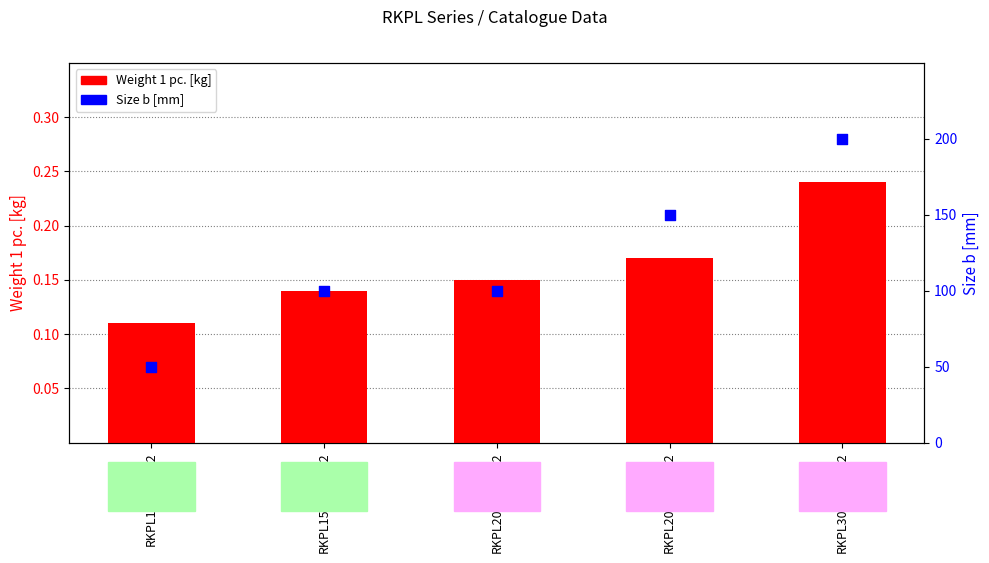

Which series contains the highest Y value?

Size b [mm]